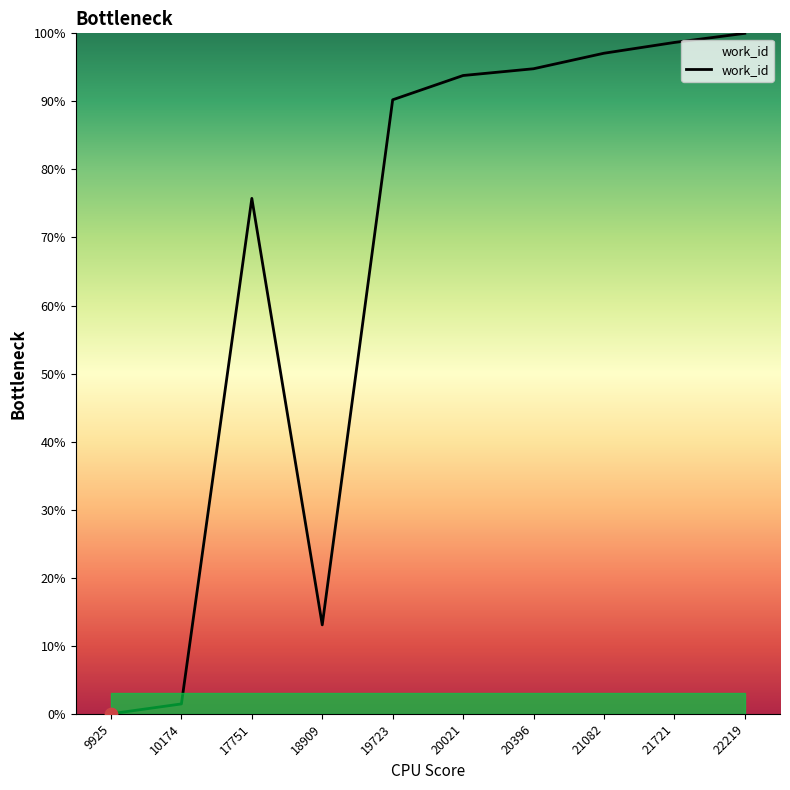

Which has a higher value, 9925 or 22219?

22219